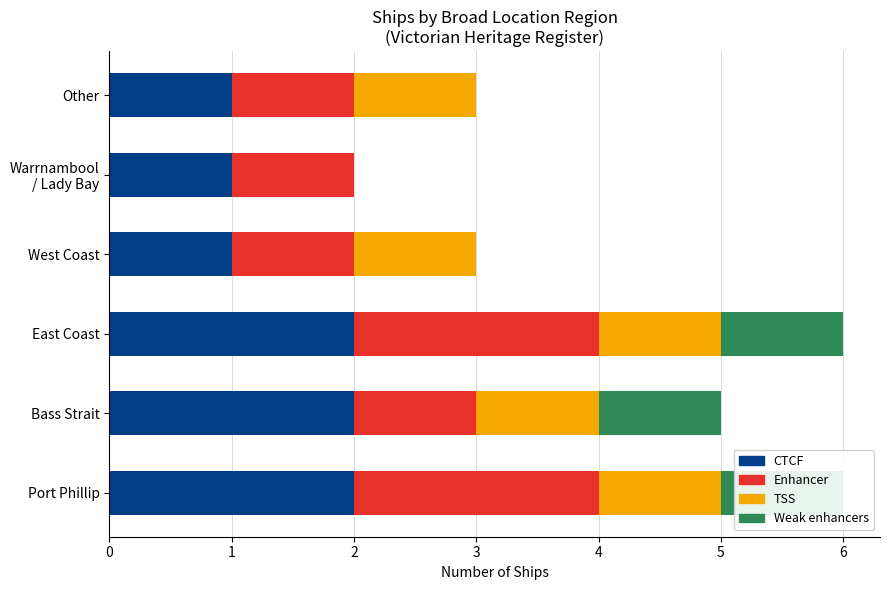

How many bars are there in each group?

4